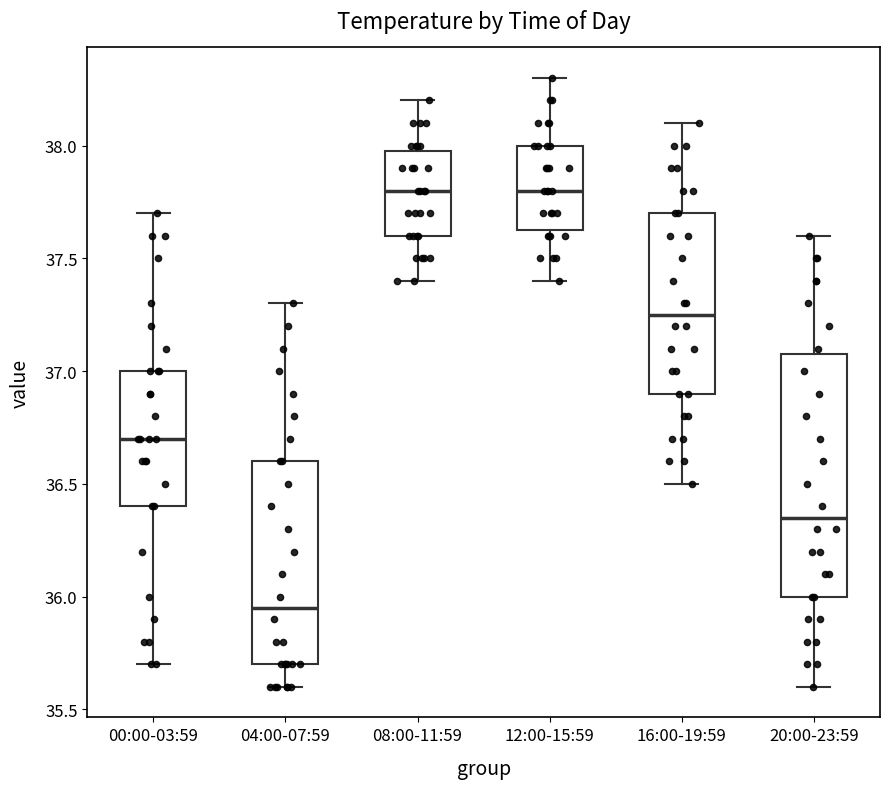

Reading left to right, transcribe this box plot: for each box, give where its median line is, the range the box spans, and where its two whiskers end, as read against the y-axis. The values are not printed on the chart, so give them approximately, as read against the axis.

00:00-03:59: median 36.70, box 36.40 to 37.00, whiskers 35.70 to 37.70
04:00-07:59: median 35.95, box 35.70 to 36.60, whiskers 35.60 to 37.30
08:00-11:59: median 37.80, box 37.60 to 38.00, whiskers 37.40 to 38.20
12:00-15:59: median 37.80, box 37.65 to 38.00, whiskers 37.40 to 38.30
16:00-19:59: median 37.25, box 36.90 to 37.70, whiskers 36.50 to 38.10
20:00-23:59: median 36.35, box 36.00 to 37.10, whiskers 35.60 to 37.60